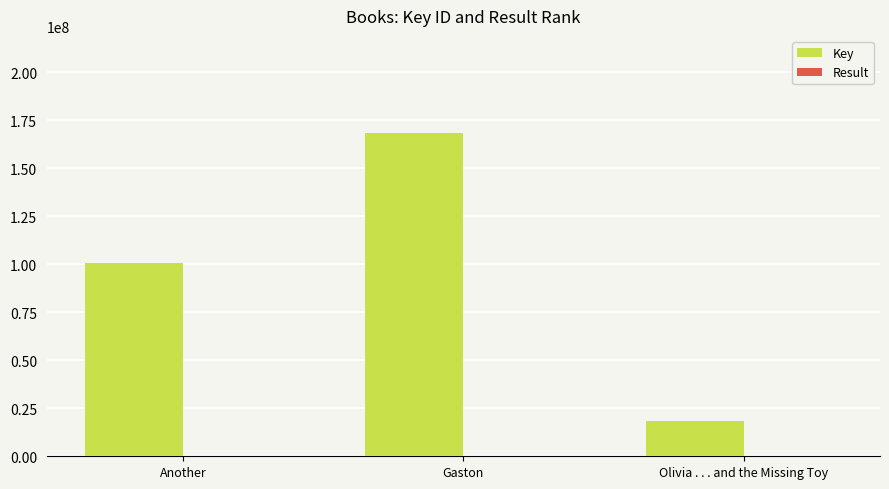

Which series has the largest total across all categories?

Key